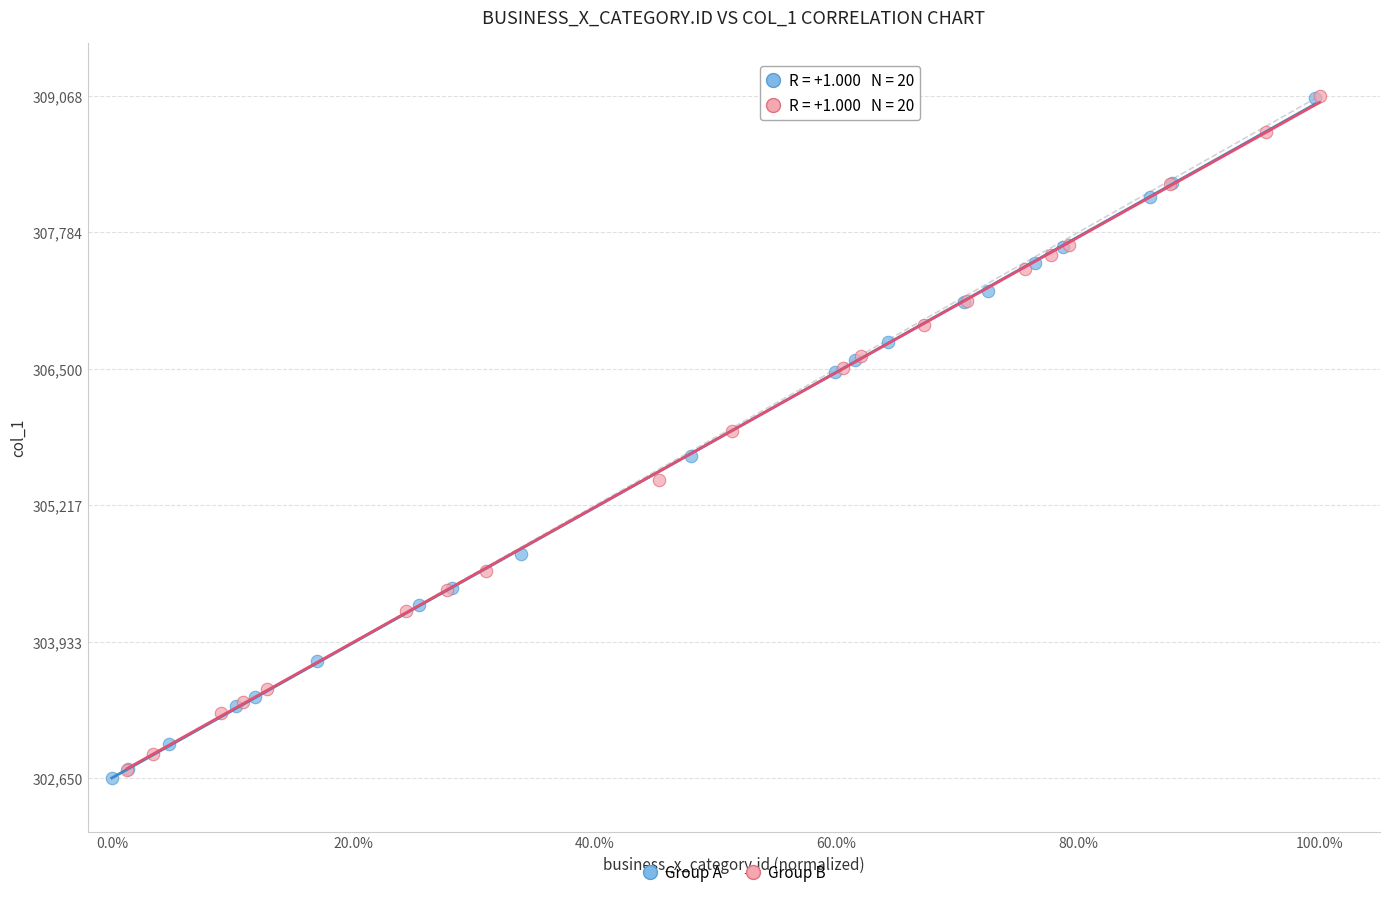

Which series reaches the minimum Y coordinate?

Group A